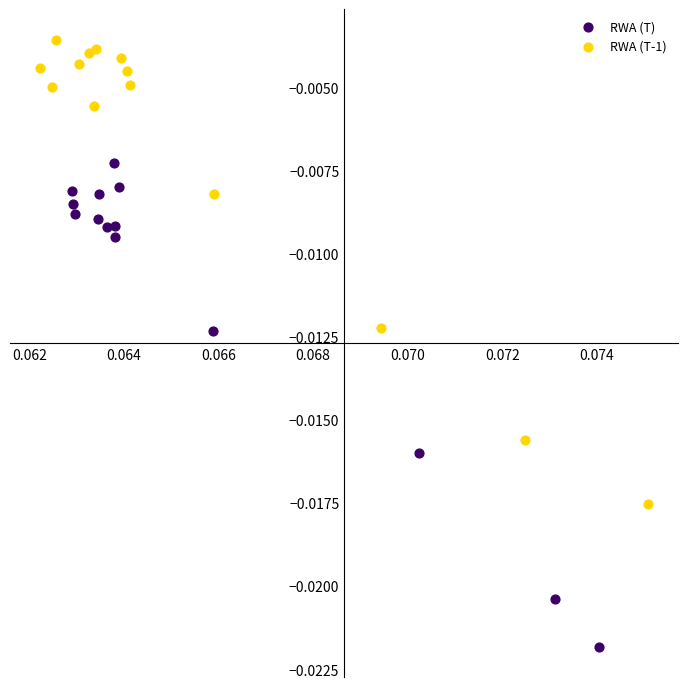

Which series reaches the maximum Y coordinate?

RWA (T-1)